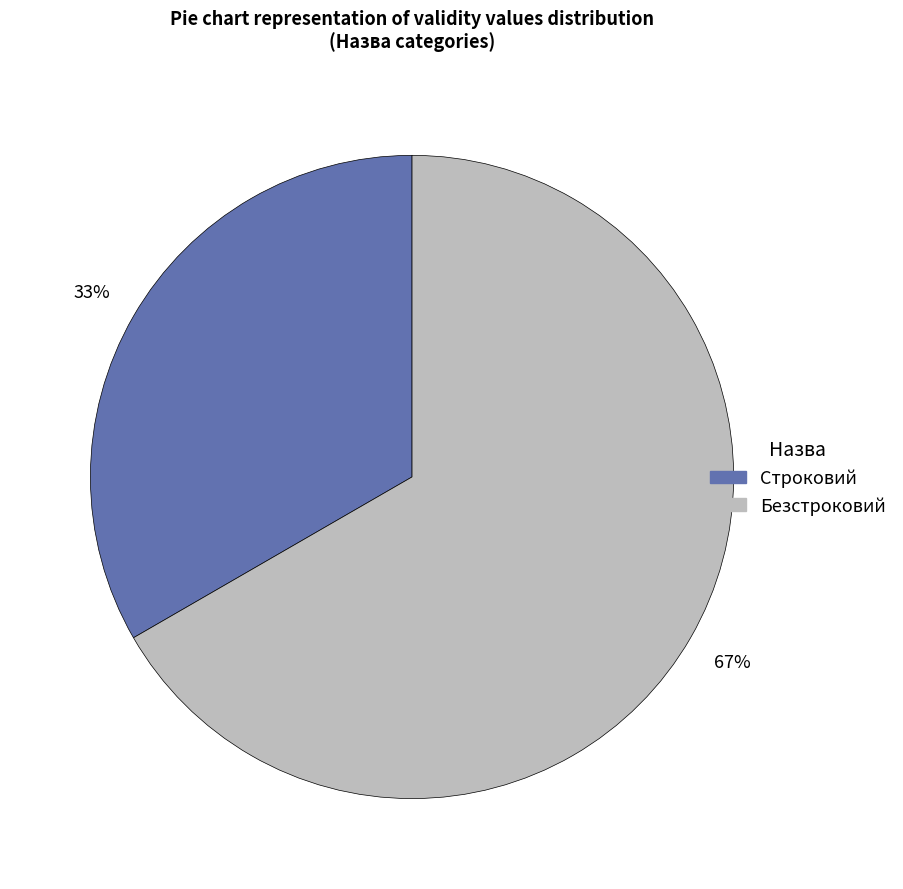

Is there a majority slice in this chart?

Yes